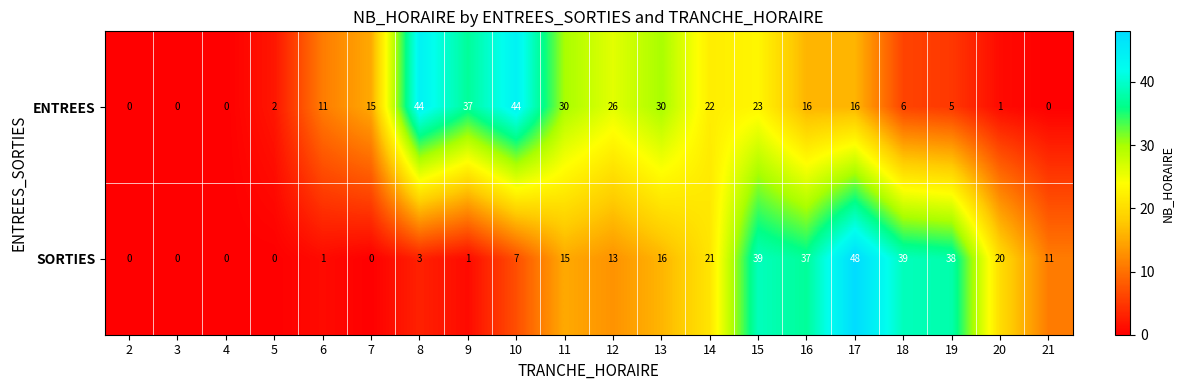

Which series changed the most between 5 and 16?

SORTIES